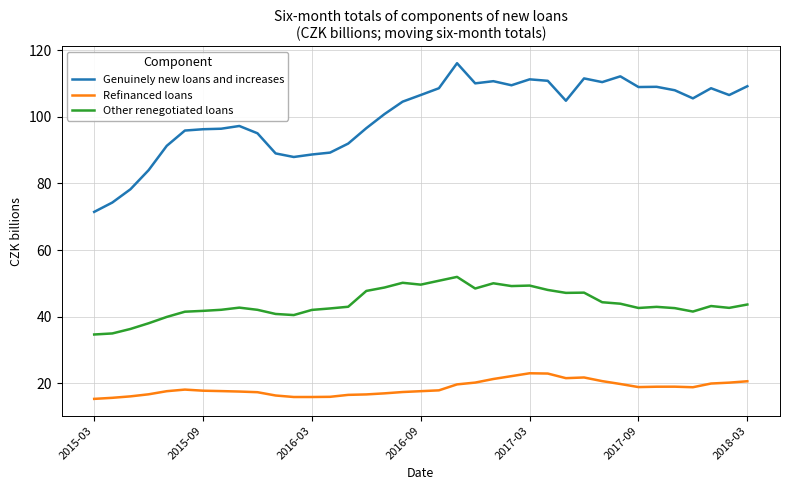

True or false: Other renegotiated loans and Refinanced loans cross at least once.

False